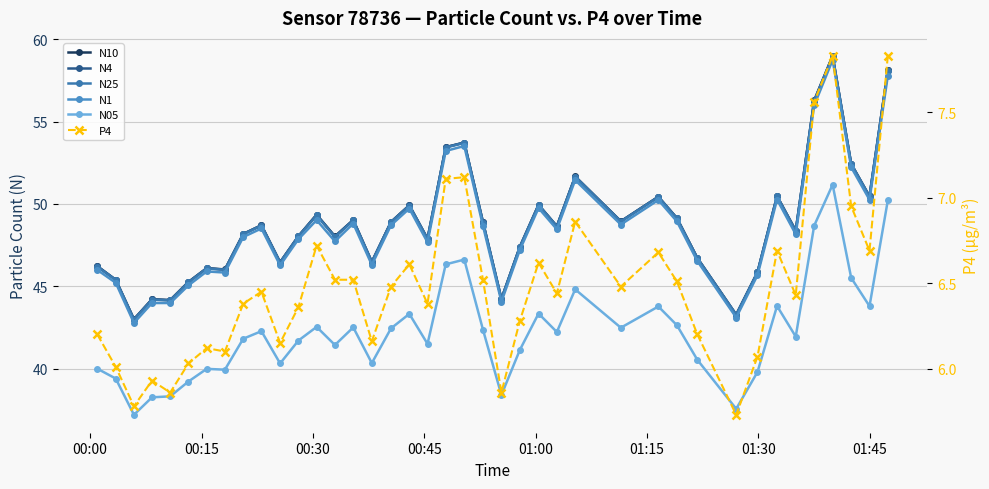

How many lines are shown in the chart?

6